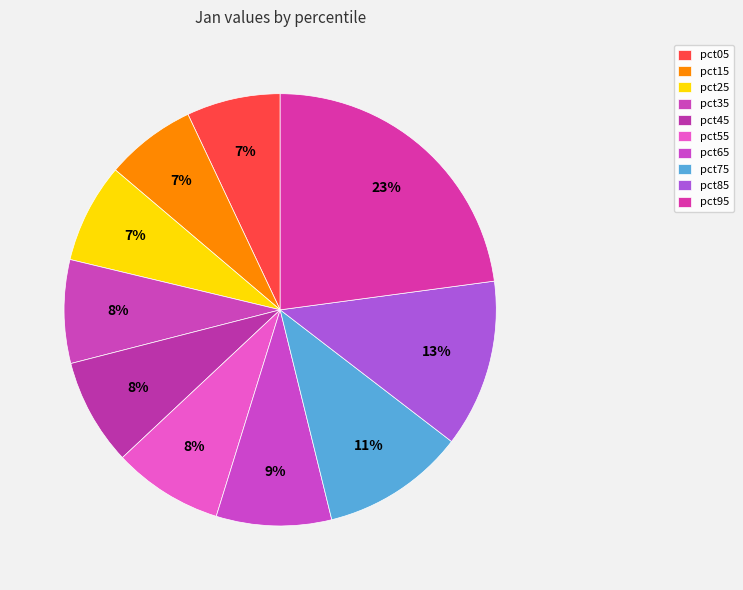

To the nearest percent, what is the combined percentage of pct35 and pct15?

15%